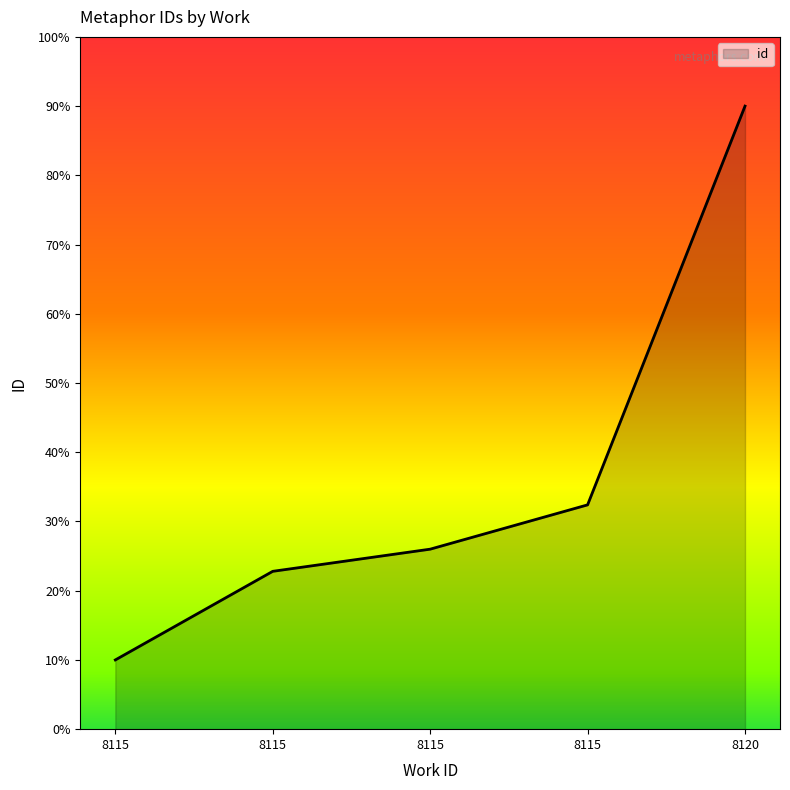

What is the sum of all values?

181.2